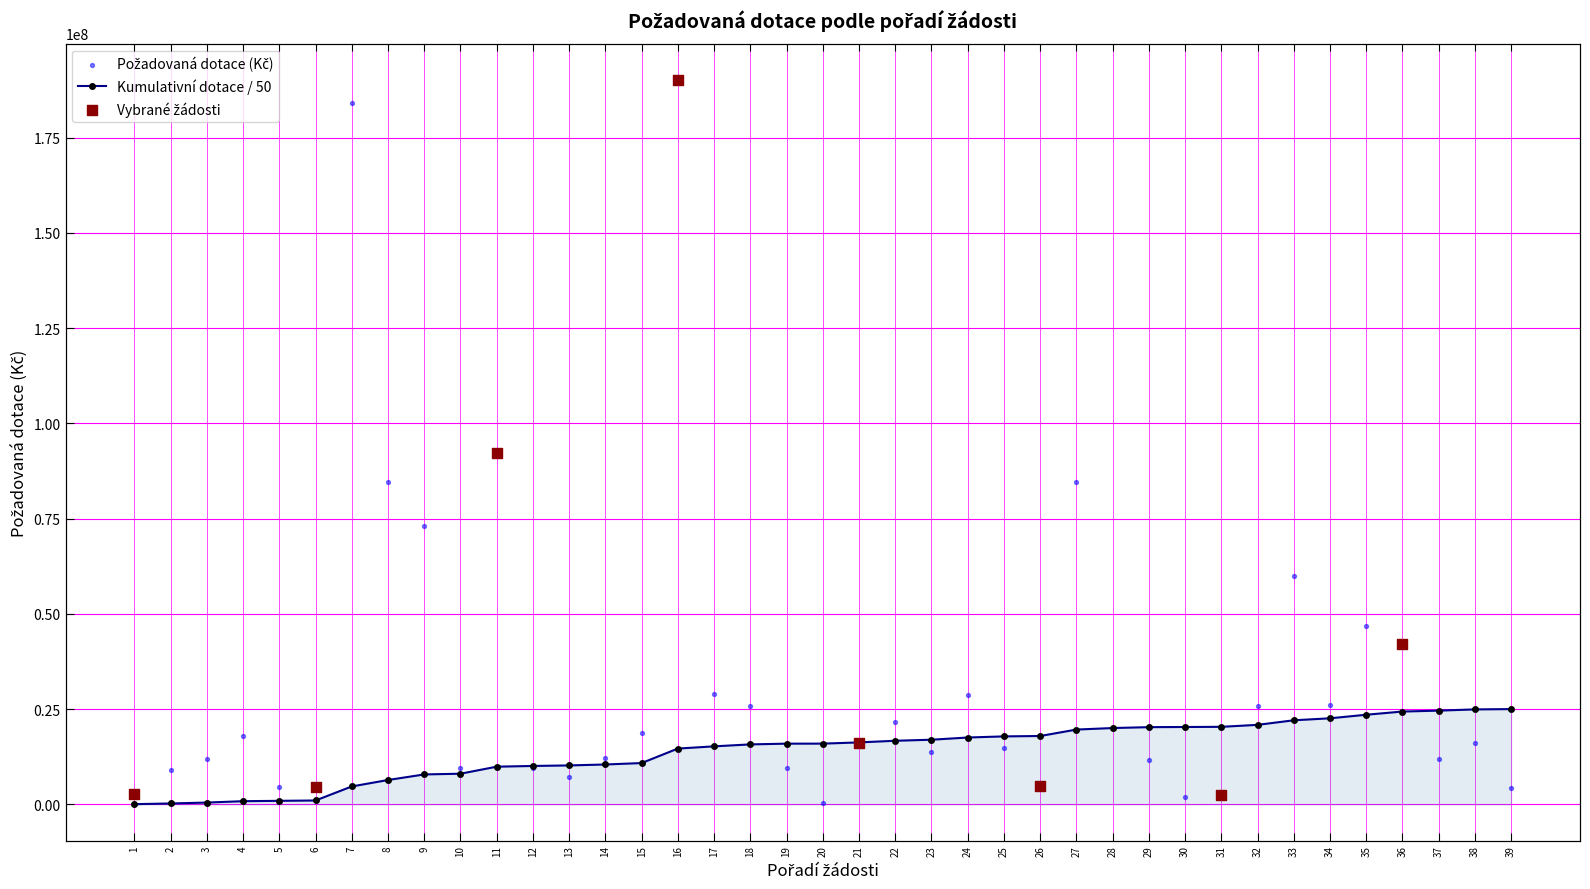

What is the change in value from 35 to 39?

-42600000